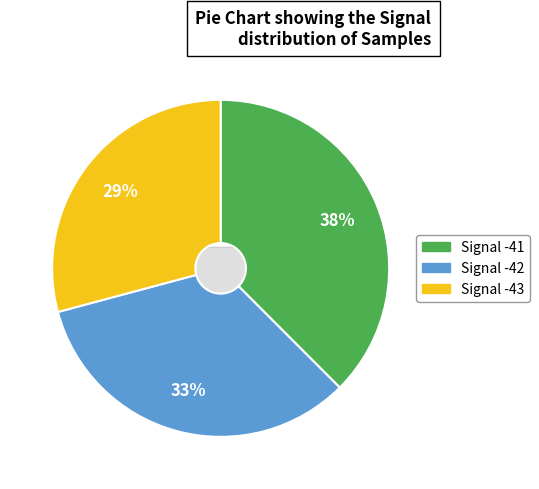

Which slice is the smallest?

-43